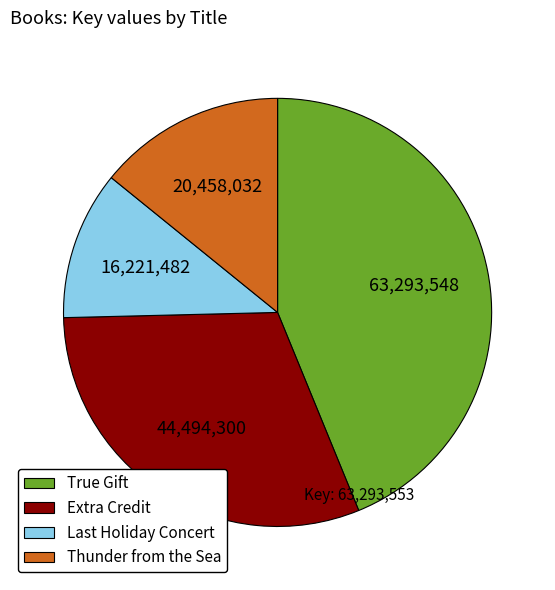

Approximately how many times larger is the value at Extra Credit compared to True Gift?

0.7